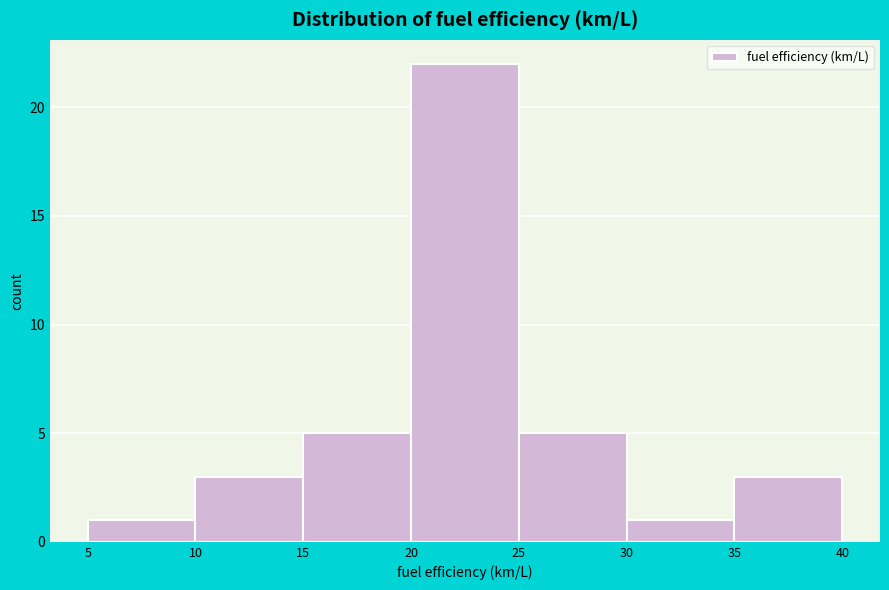

Reading left to right, transcribe this chart: for each bar, give the range it covers on the x-axis and its height. The values are not printed on the chart, so give them approximately, as read against the axis.

5 to 10: 1
10 to 15: 3
15 to 20: 5
20 to 25: 22
25 to 30: 5
30 to 35: 1
35 to 40: 3